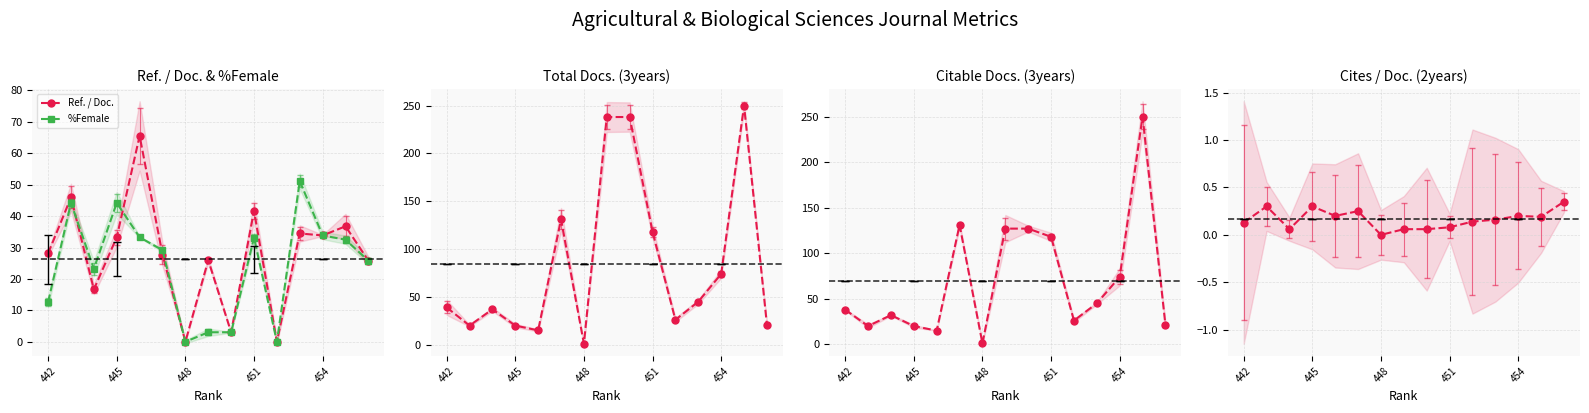

What is the maximum value for %Female?

51.1